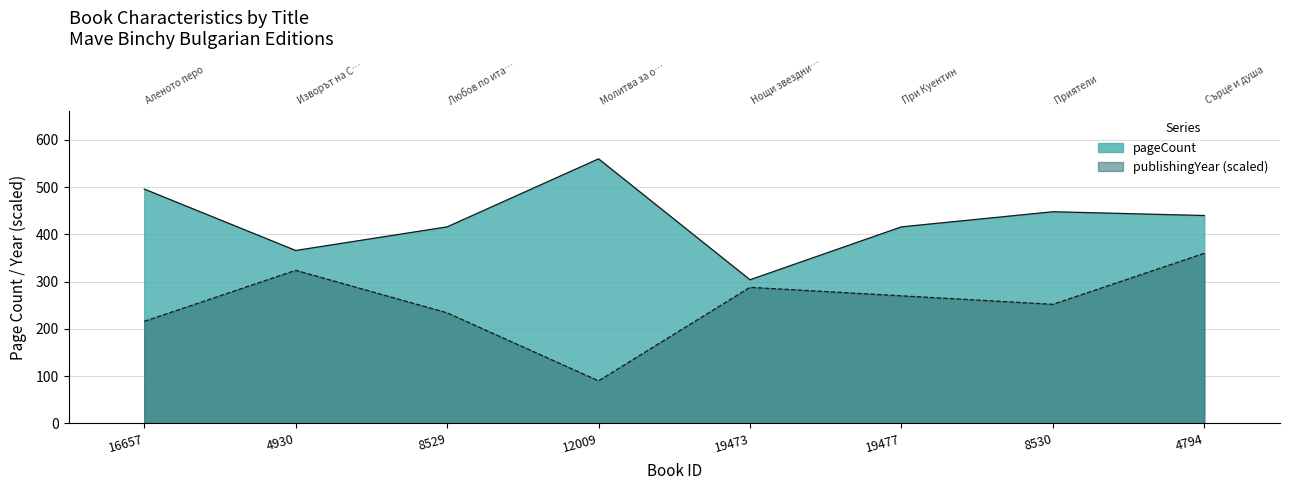

What is the label of the 2nd point from the left?

4930